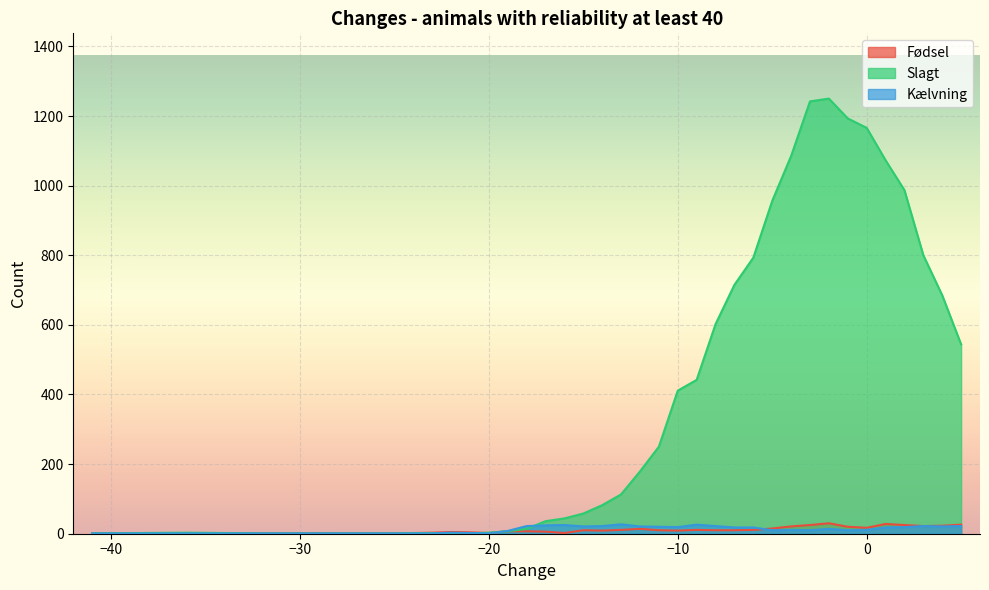

What is the average value of the Fødsel series?

11